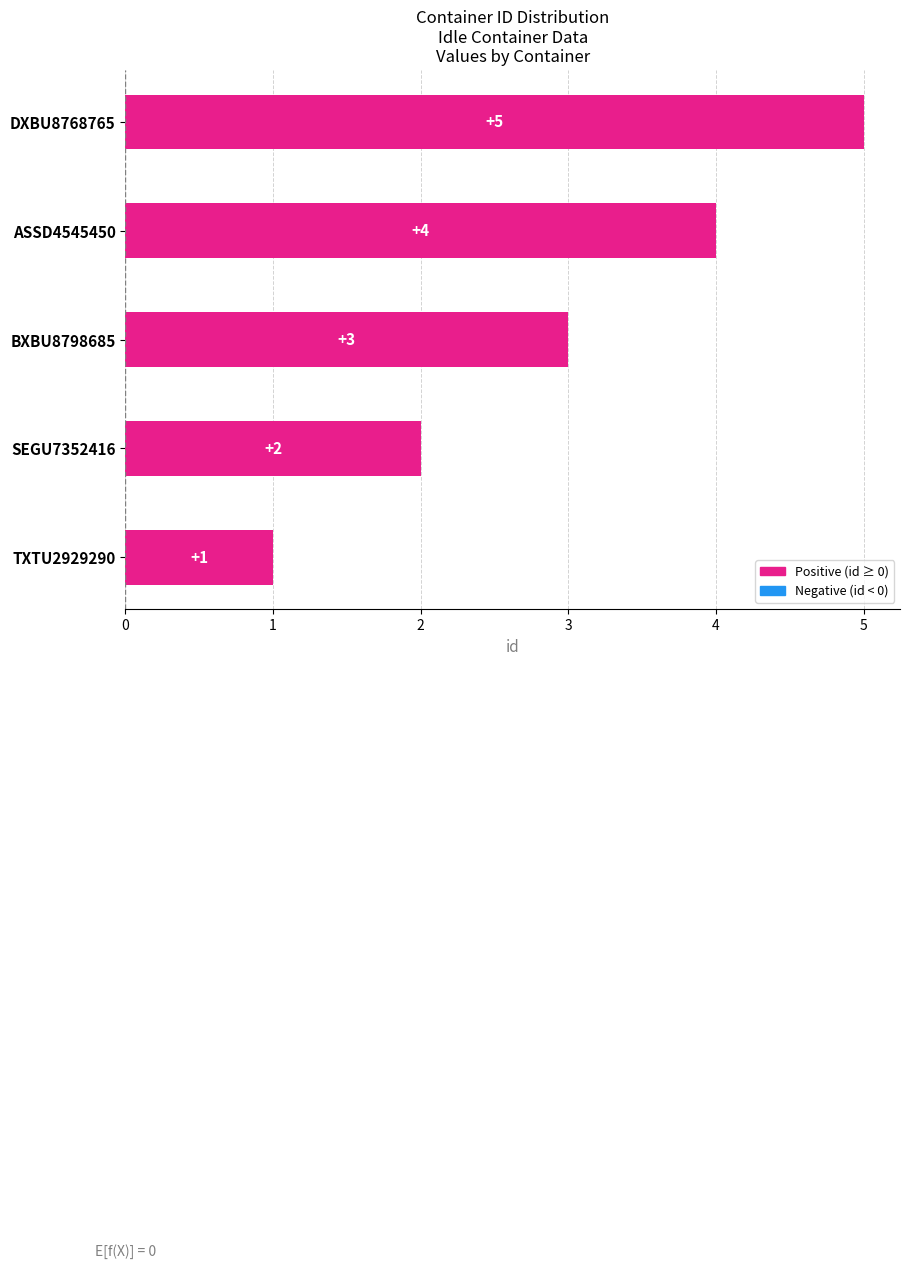

Which label corresponds to the largest value in the chart?

DXBU8768765